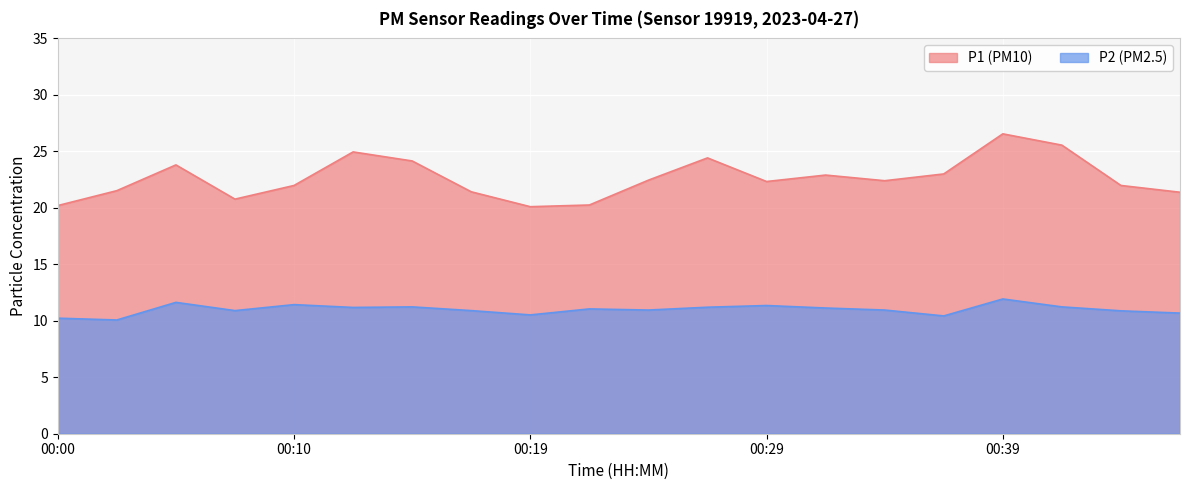

What is the spread (max minus min) of values at 00:29?

11.0